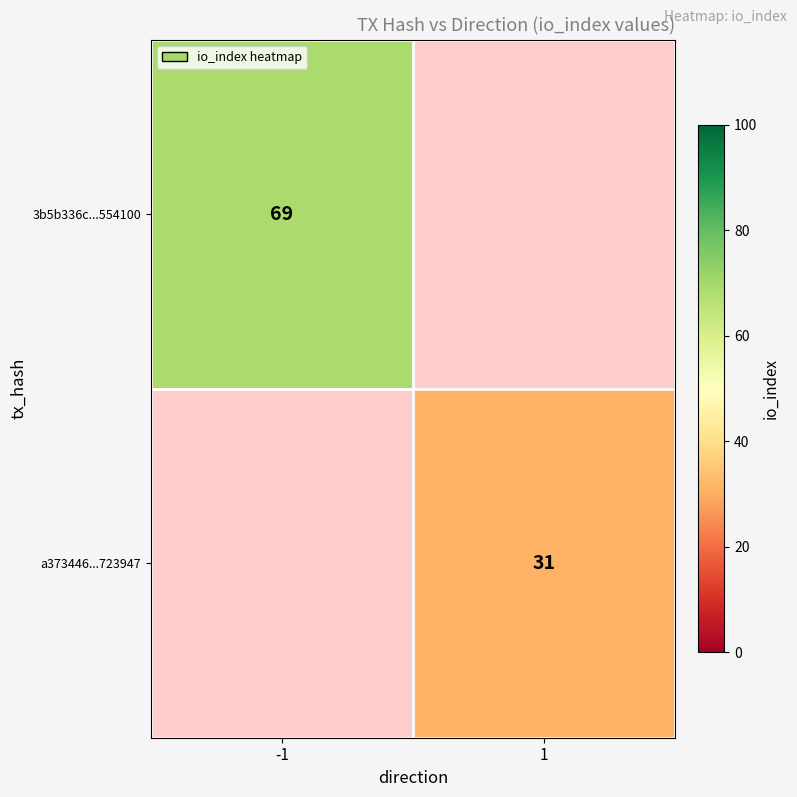

The value of a373446...723947 at 1 is 31. True or false?

True